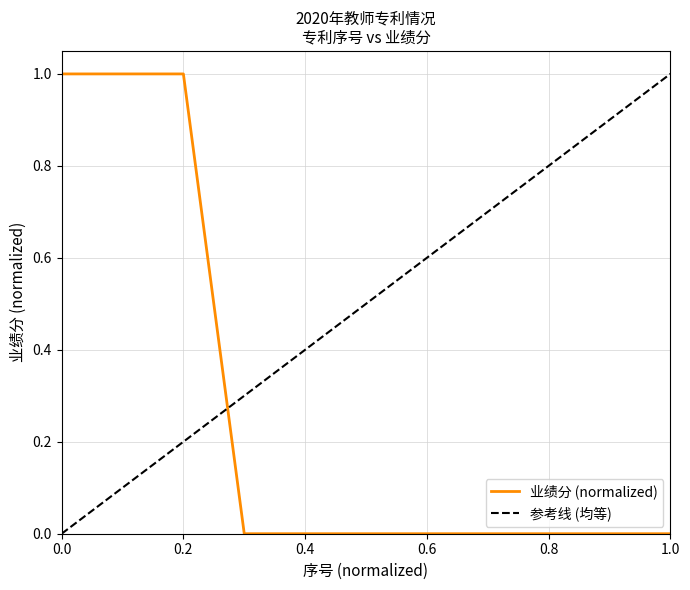

Is this an area chart (filled region under the line)?

No